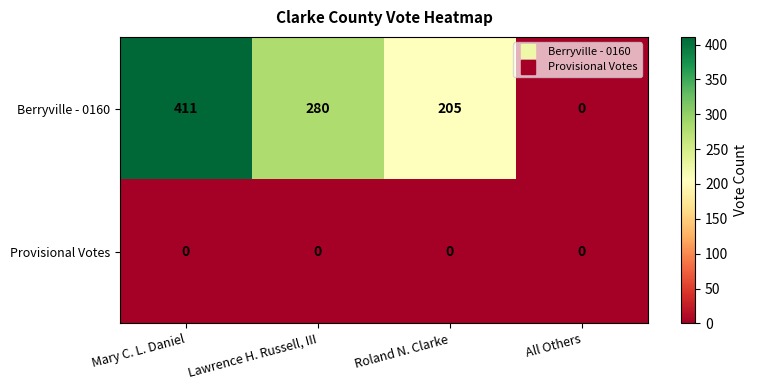

Count the Berryville - 0160 values in the range 205 to 411.

3